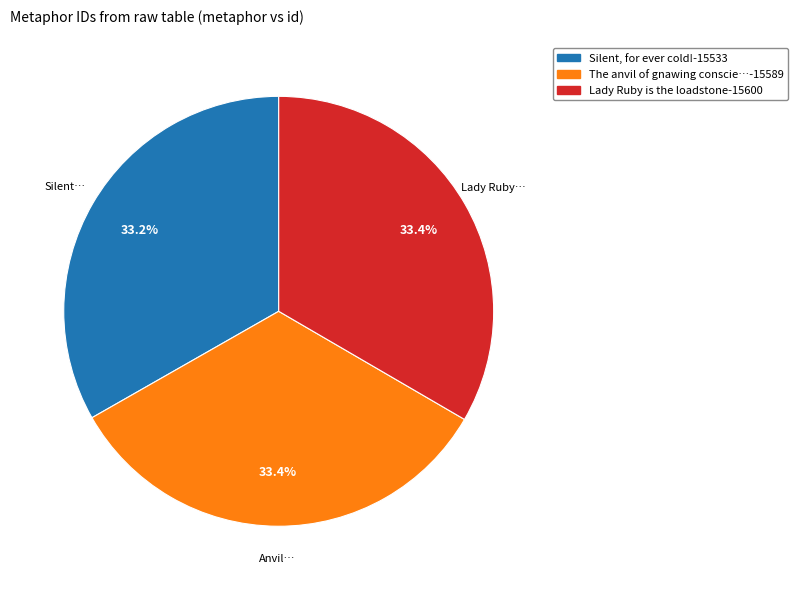

Is there any slice that represents more than half of the pie?

No